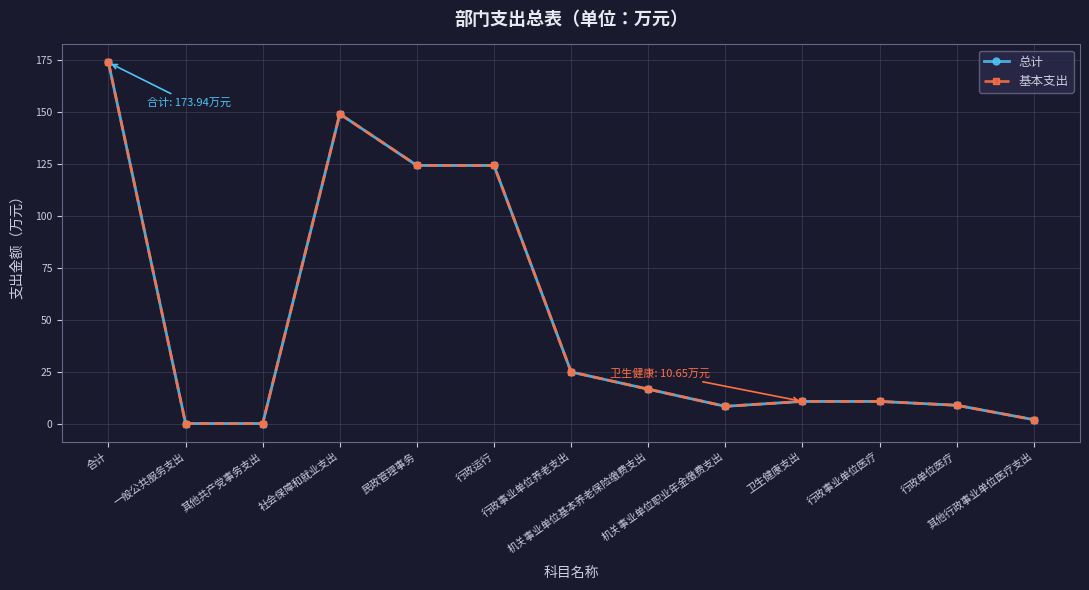

What are all the series names shown in the legend?

总计, 基本支出